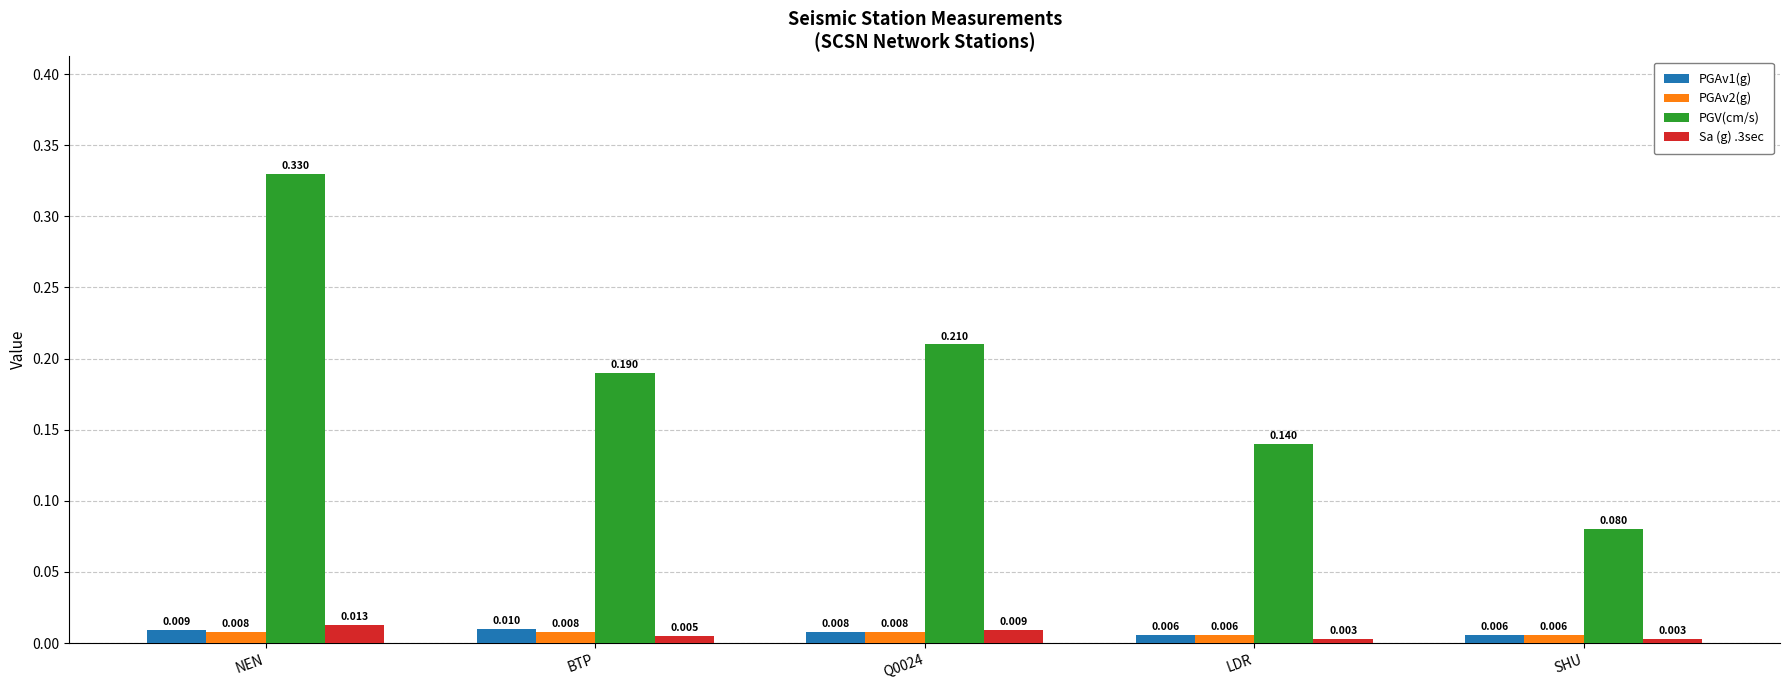

Is the value of Sa (g) .3sec at Q0024 greater than the value of PGAv1(g) at SHU?

Yes